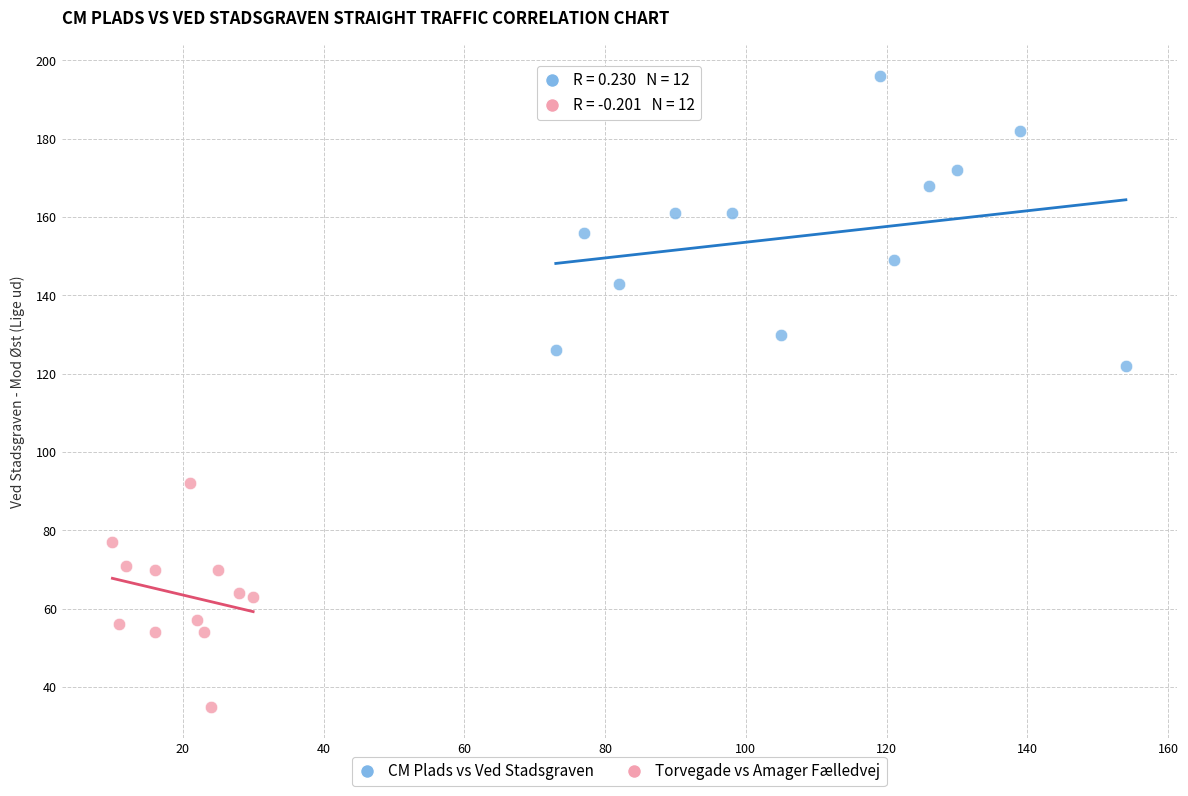

Which series contains the lowest Y value?

Torvegade vs Amager Fælledvej